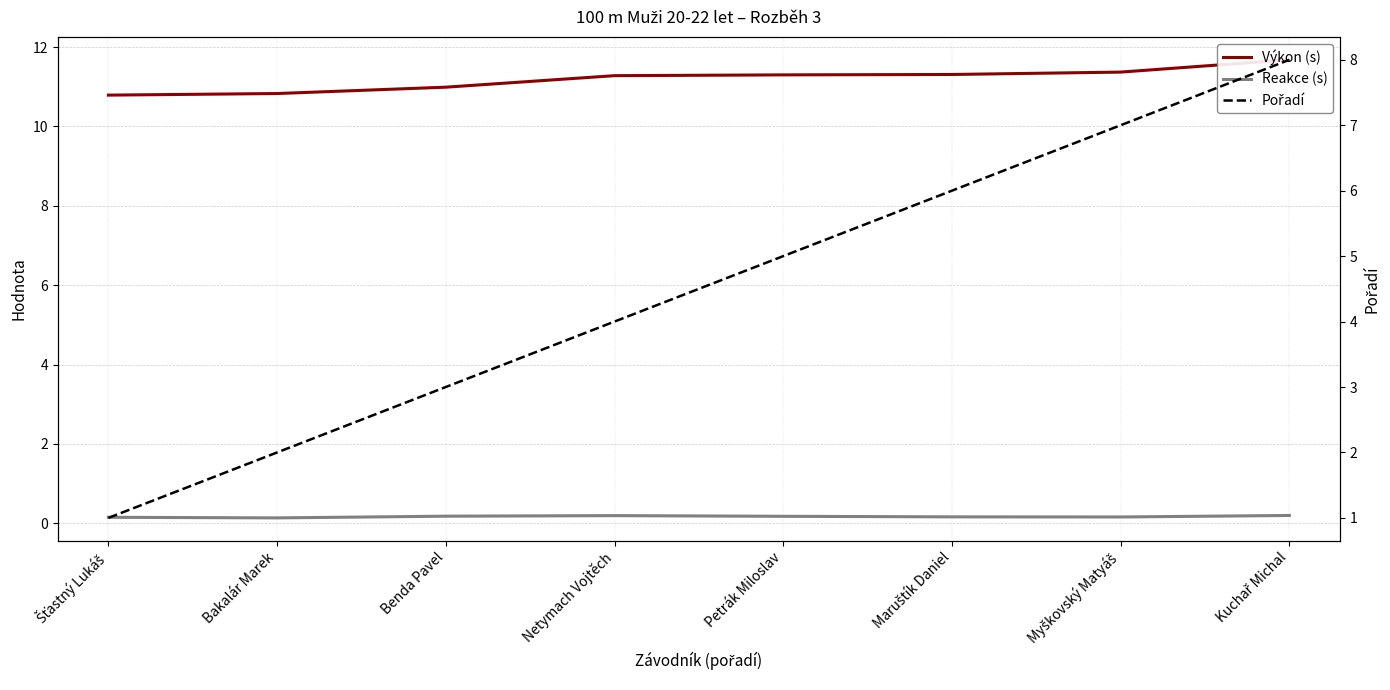

How many lines are shown in the chart?

3